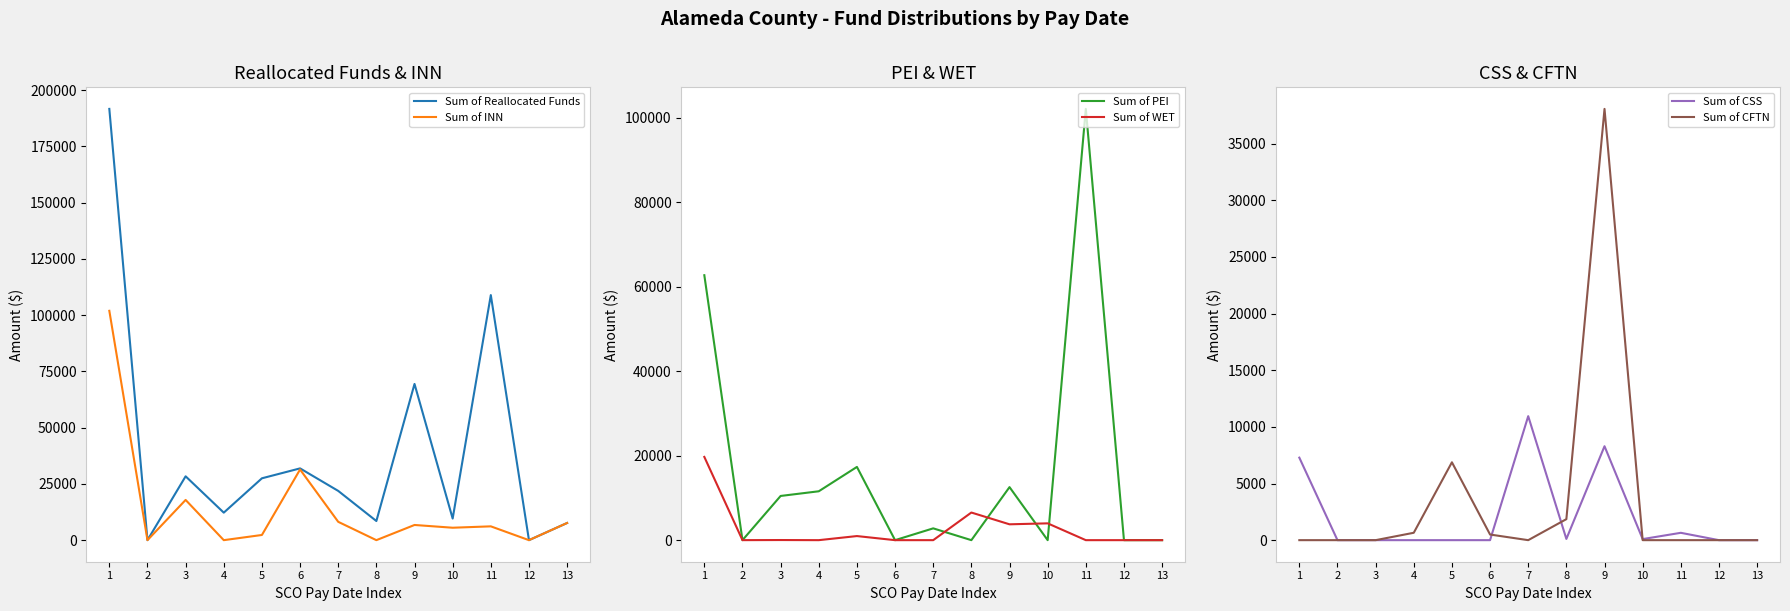

What are all the series names shown in the legend?

Sum of Reallocated Funds, Sum of INN, Sum of PEI, Sum of WET, Sum of CSS, Sum of CFTN